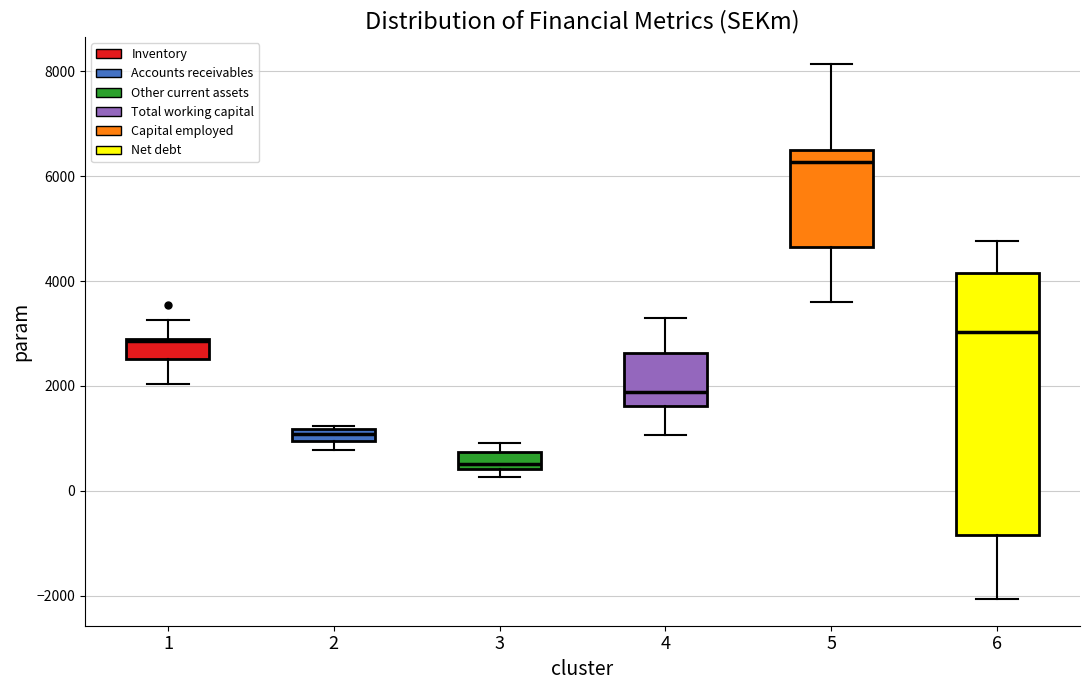

Where does the upper whisker of the box at x = 1 end on the y-axis? The values are not printed on the chart, so give them approximately, as read against the axis.

3200